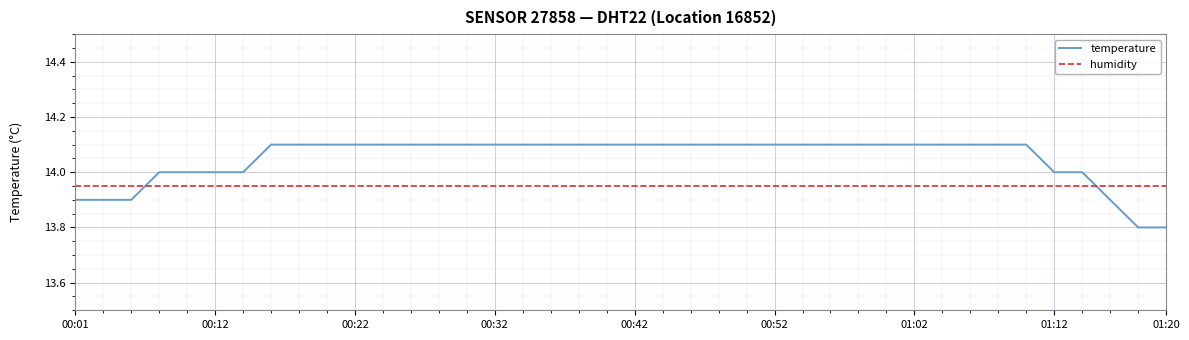

Which series has the largest range (max minus min)?

temperature